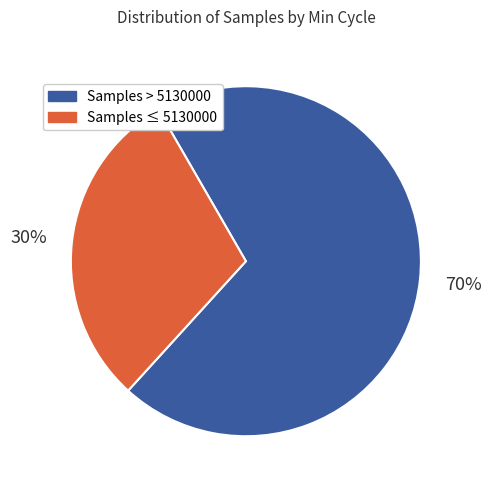

To the nearest percent, what is the average slice percentage?

50%